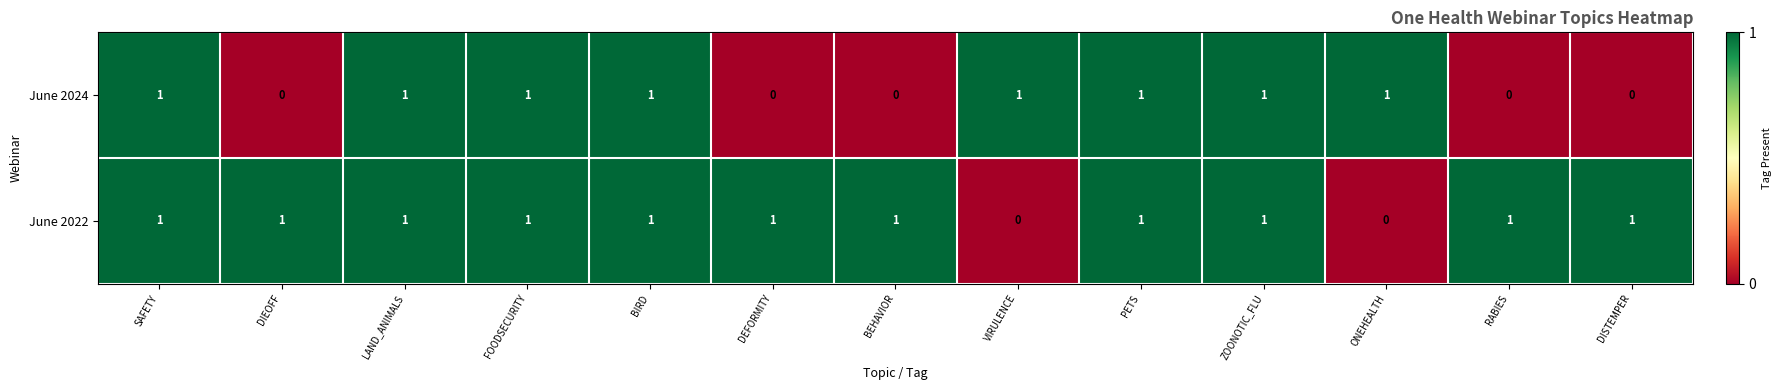

Count the June 2024 values in the range 0 to 1.

13